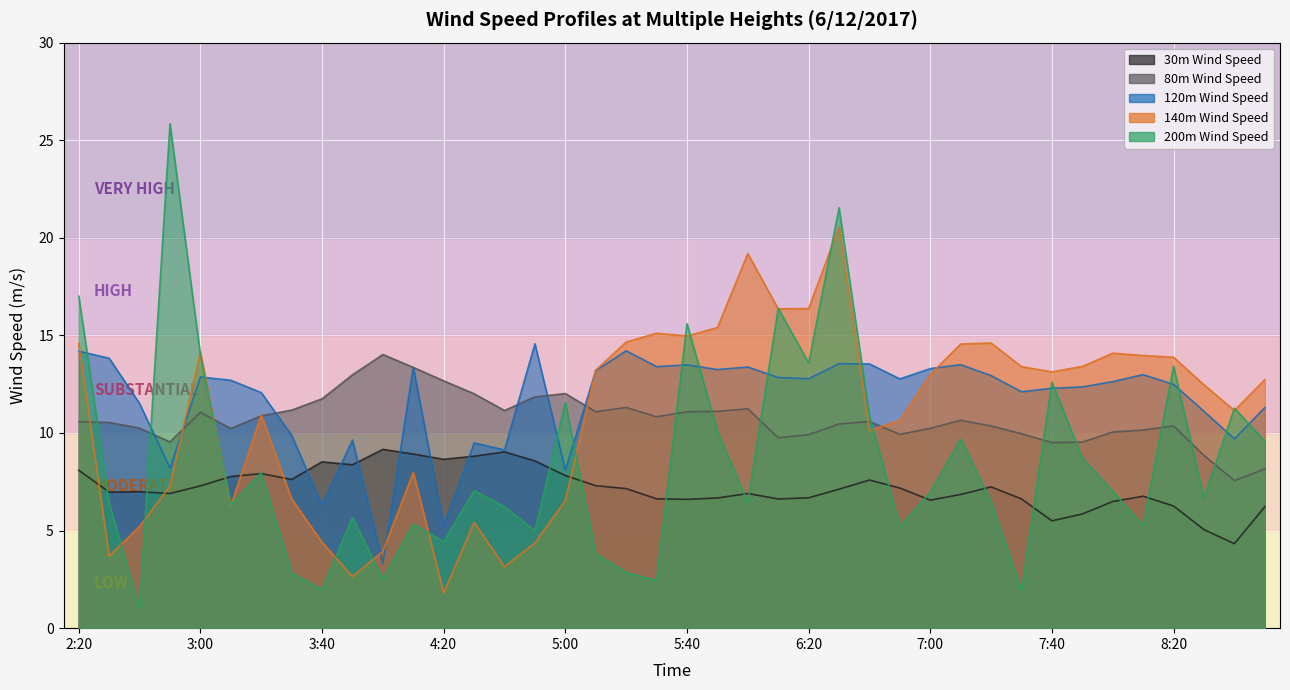

Rank the categories by 30m Wind Speed value from highest to lowest.

4:00, 4:40, 4:10, 4:30, 4:20, 4:50, 3:40, 3:50, 2:20, 3:20, 5:00, 3:10, 3:30, 6:40, 5:10, 3:00, 7:20, 6:50, 5:20, 6:30, 2:40, 2:30, 2:50, 6:00, 7:10, 8:10, 6:20, 5:50, 5:30, 6:10, 7:30, 5:40, 7:00, 8:00, 8:20, 8:50, 7:50, 7:40, 8:30, 8:40